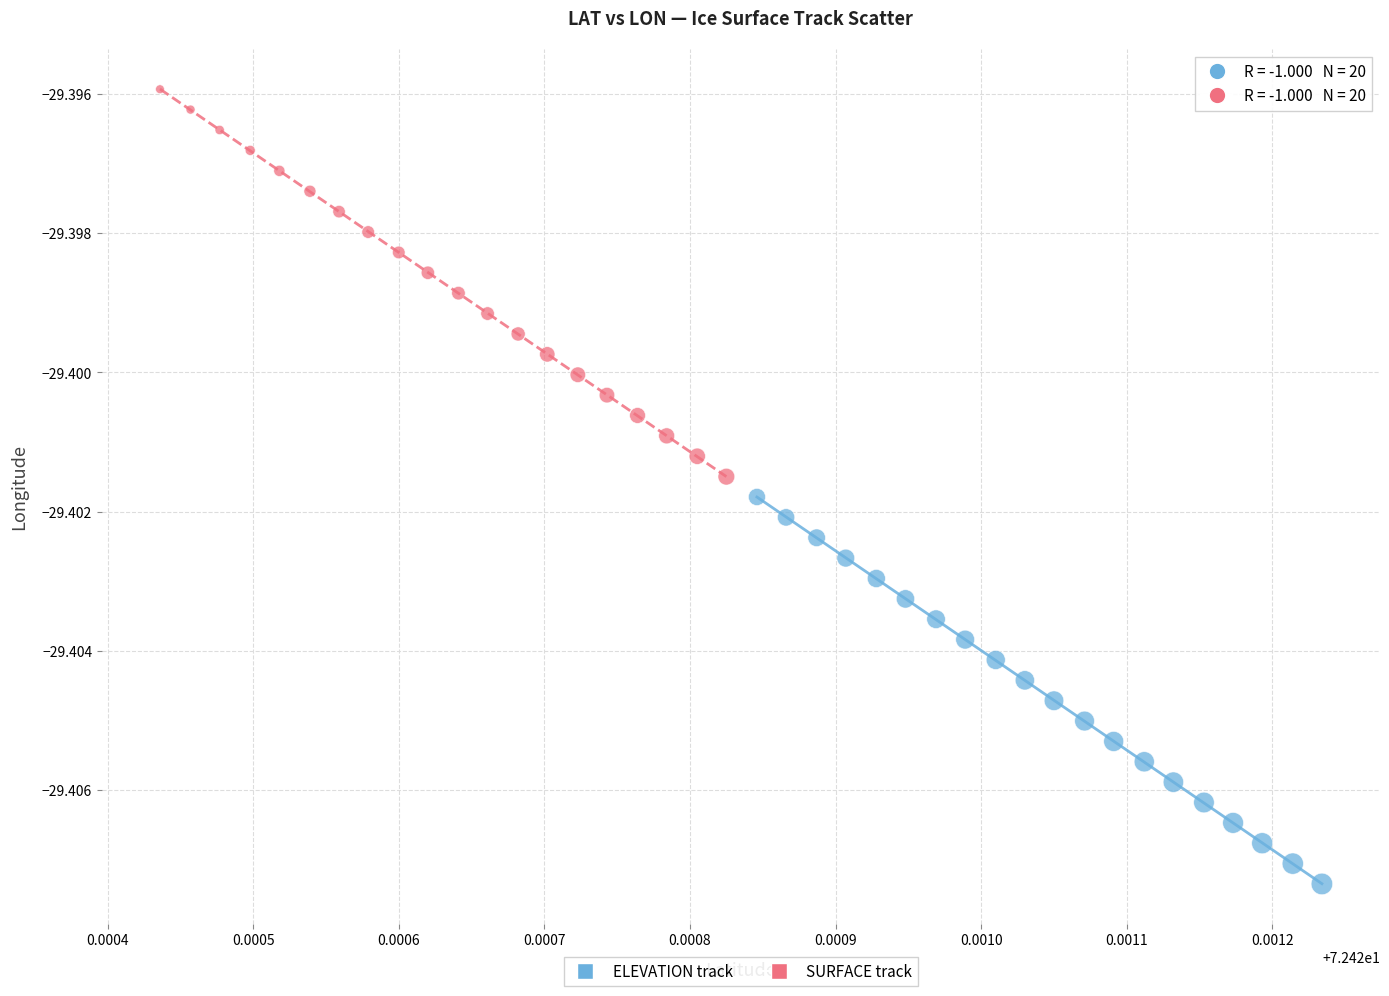

Which series contains the lowest Y value?

ELEVATION track